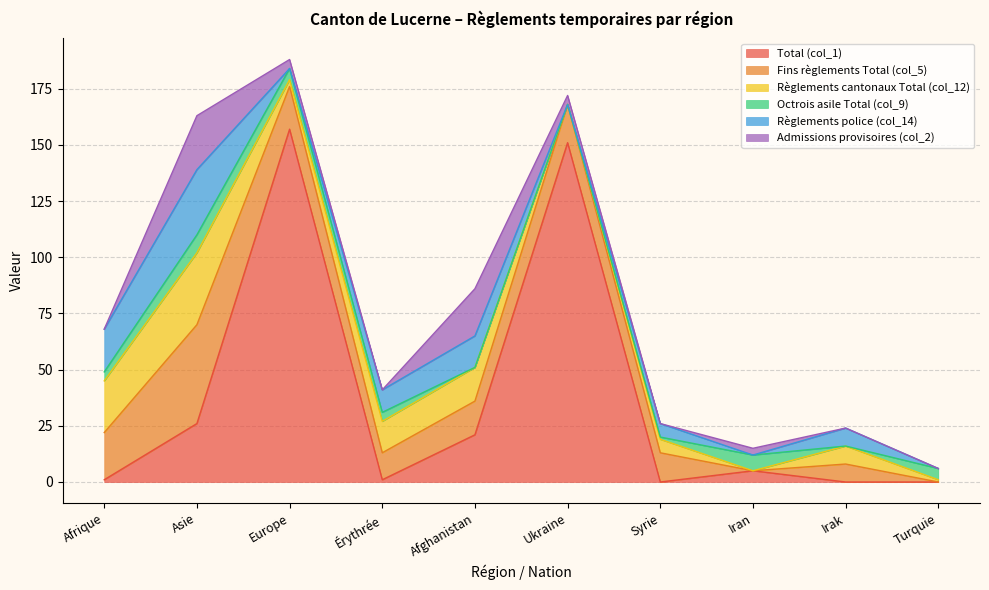

What is the difference between the second highest and minimum values in the Règlements police (col_14) series?

19